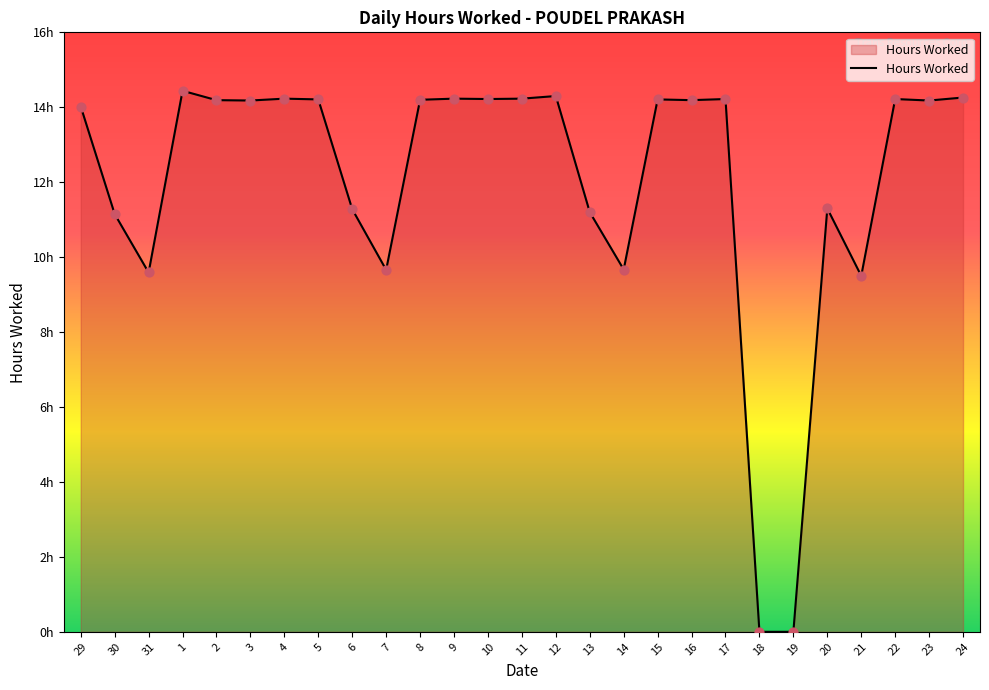

Which has a higher value, 14 or 13?

13